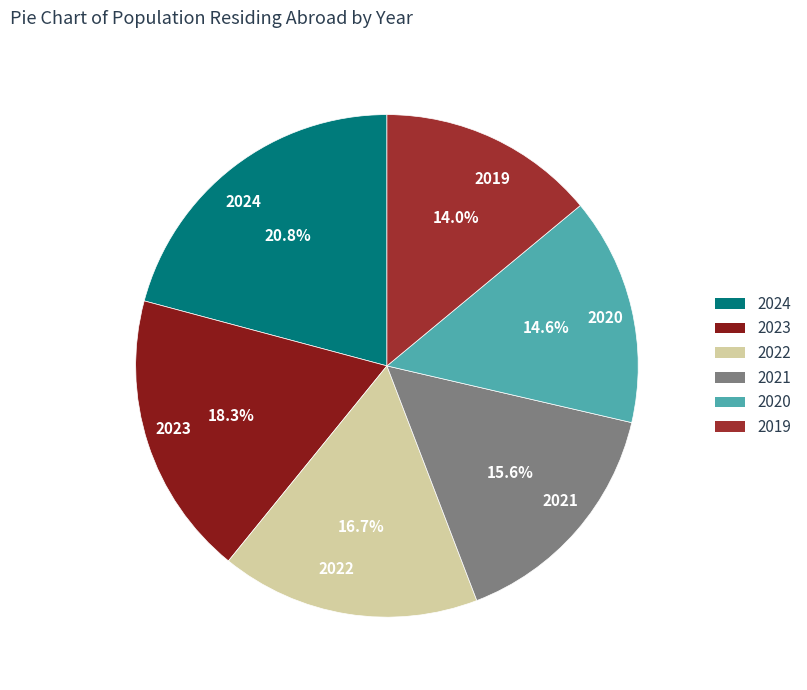

What is the largest slice in the pie chart?

2024